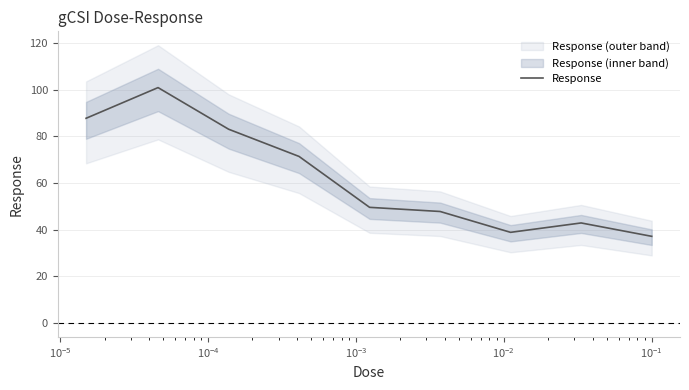

What is the highest value of the Response series?

100.9